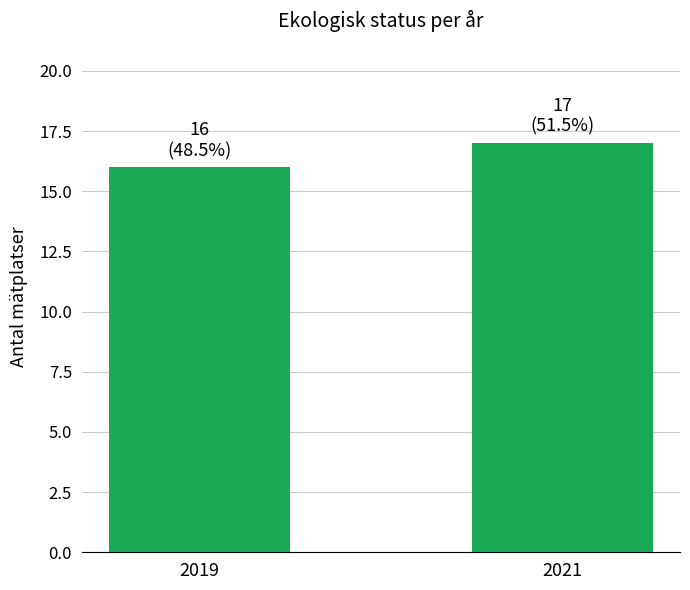

Reading left to right, list all the values displayed in this chart.

16	17